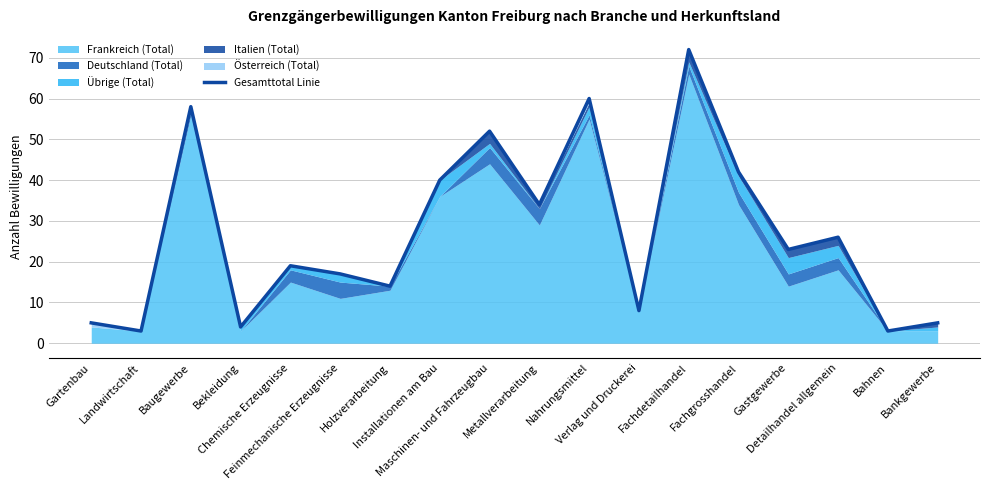

What is the minimum value shown in the chart?

3